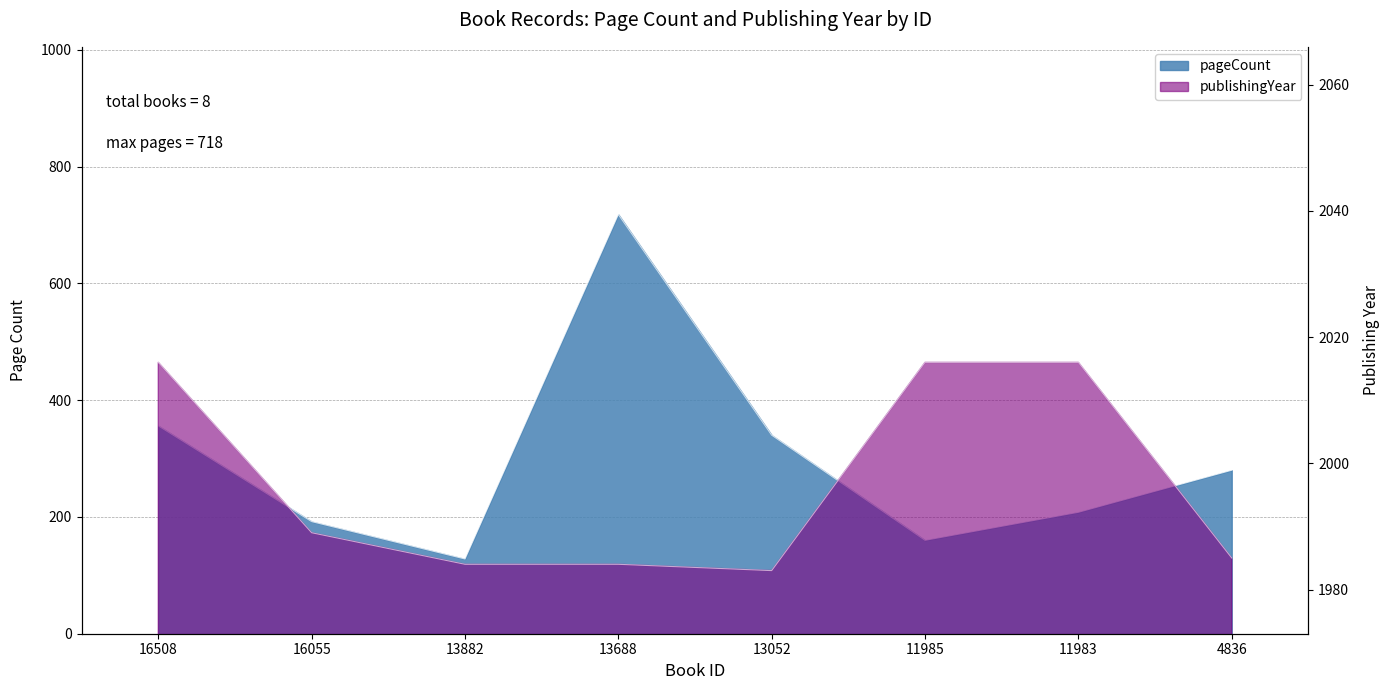

True or false: publishingYear and pageCount cross at least once.

False